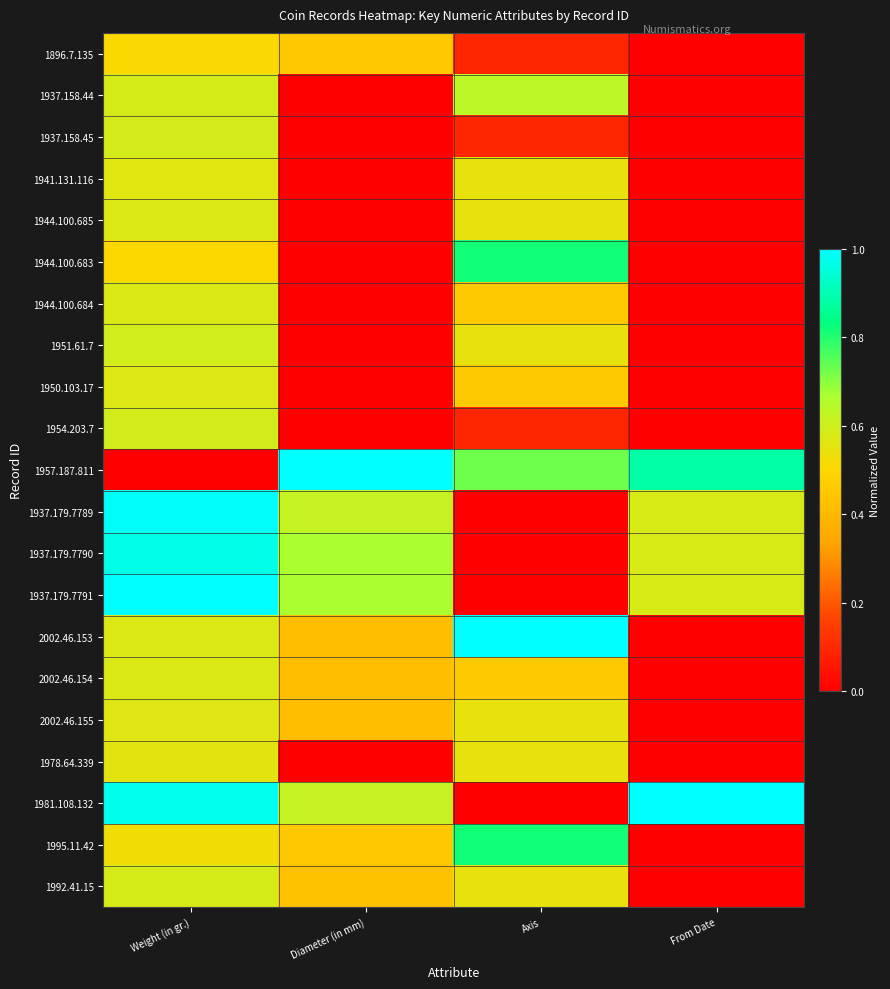

Reading left to right, what are all the values shown in this chart?

1896.7.135: Weight (in gr.)=0.5	Diameter (in mm)=0.5	Axis=0.1	From Date=0.0
1937.158.44: Weight (in gr.)=0.6	Diameter (in mm)=0.0	Axis=0.6	From Date=0.0
1937.158.45: Weight (in gr.)=0.6	Diameter (in mm)=0.0	Axis=0.1	From Date=0.0
1941.131.116: Weight (in gr.)=0.6	Diameter (in mm)=0.0	Axis=0.5	From Date=0.0
1944.100.685: Weight (in gr.)=0.6	Diameter (in mm)=0.0	Axis=0.5	From Date=0.0
1944.100.683: Weight (in gr.)=0.5	Diameter (in mm)=0.0	Axis=0.8	From Date=0.0
1944.100.684: Weight (in gr.)=0.6	Diameter (in mm)=0.0	Axis=0.5	From Date=0.0
1951.61.7: Weight (in gr.)=0.6	Diameter (in mm)=0.0	Axis=0.5	From Date=0.0
1950.103.17: Weight (in gr.)=0.6	Diameter (in mm)=0.0	Axis=0.5	From Date=0.0
1954.203.7: Weight (in gr.)=0.6	Diameter (in mm)=0.0	Axis=0.1	From Date=0.0
1957.187.811: Weight (in gr.)=0.0	Diameter (in mm)=1.0	Axis=0.7	From Date=0.9
1937.179.7789: Weight (in gr.)=1.0	Diameter (in mm)=0.6	Axis=0.0	From Date=0.6
1937.179.7790: Weight (in gr.)=1.0	Diameter (in mm)=0.7	Axis=0.0	From Date=0.6
1937.179.7791: Weight (in gr.)=1.0	Diameter (in mm)=0.7	Axis=0.0	From Date=0.6
2002.46.153: Weight (in gr.)=0.6	Diameter (in mm)=0.4	Axis=1.0	From Date=0.0
2002.46.154: Weight (in gr.)=0.6	Diameter (in mm)=0.4	Axis=0.5	From Date=0.0
2002.46.155: Weight (in gr.)=0.6	Diameter (in mm)=0.4	Axis=0.5	From Date=0.0
1978.64.339: Weight (in gr.)=0.6	Diameter (in mm)=0.0	Axis=0.5	From Date=0.0
1981.108.132: Weight (in gr.)=1.0	Diameter (in mm)=0.6	Axis=0.0	From Date=1.0
1995.11.42: Weight (in gr.)=0.5	Diameter (in mm)=0.5	Axis=0.8	From Date=0.0
1992.41.15: Weight (in gr.)=0.6	Diameter (in mm)=0.4	Axis=0.5	From Date=0.0